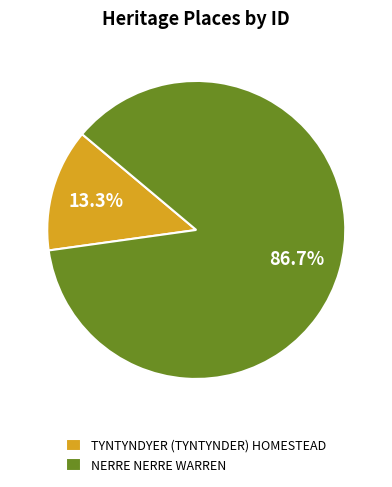

What is the smallest slice in the pie chart?

TYNTYNDYER (TYNTYNDER) HOMESTEAD